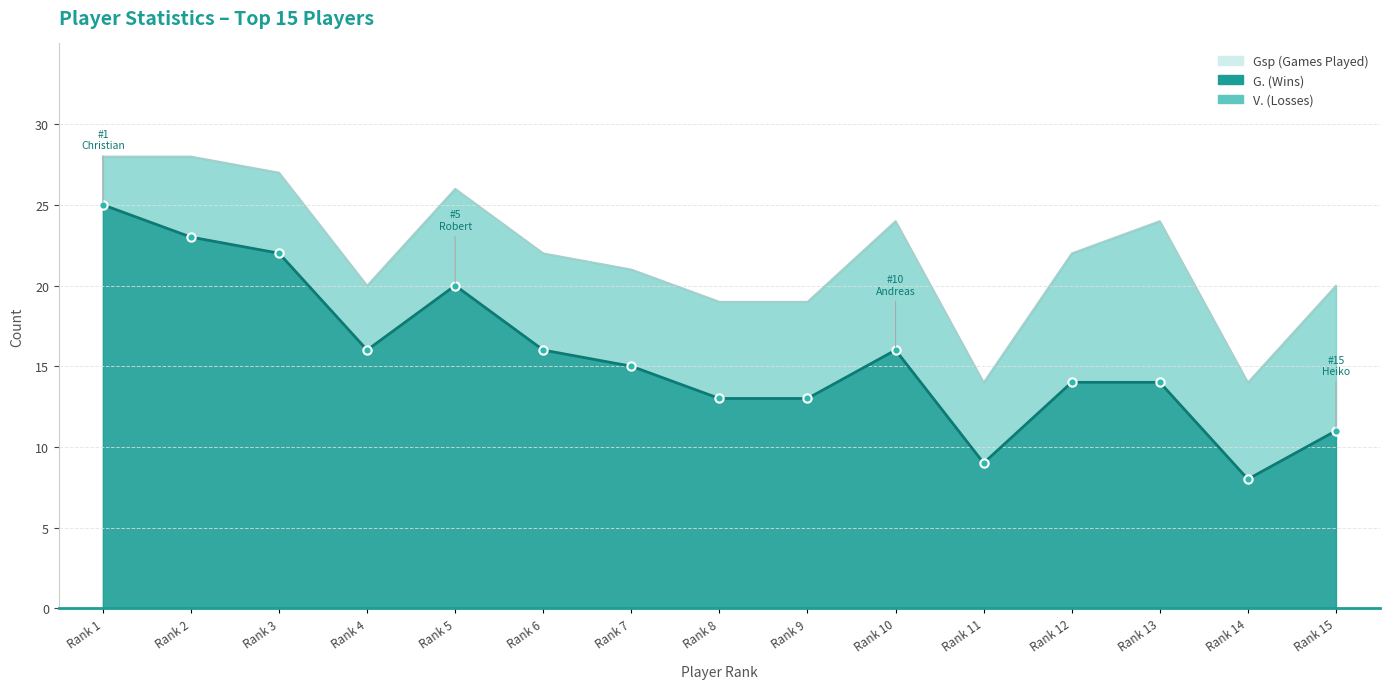

Where is the first local minimum for G.?

Rank 4